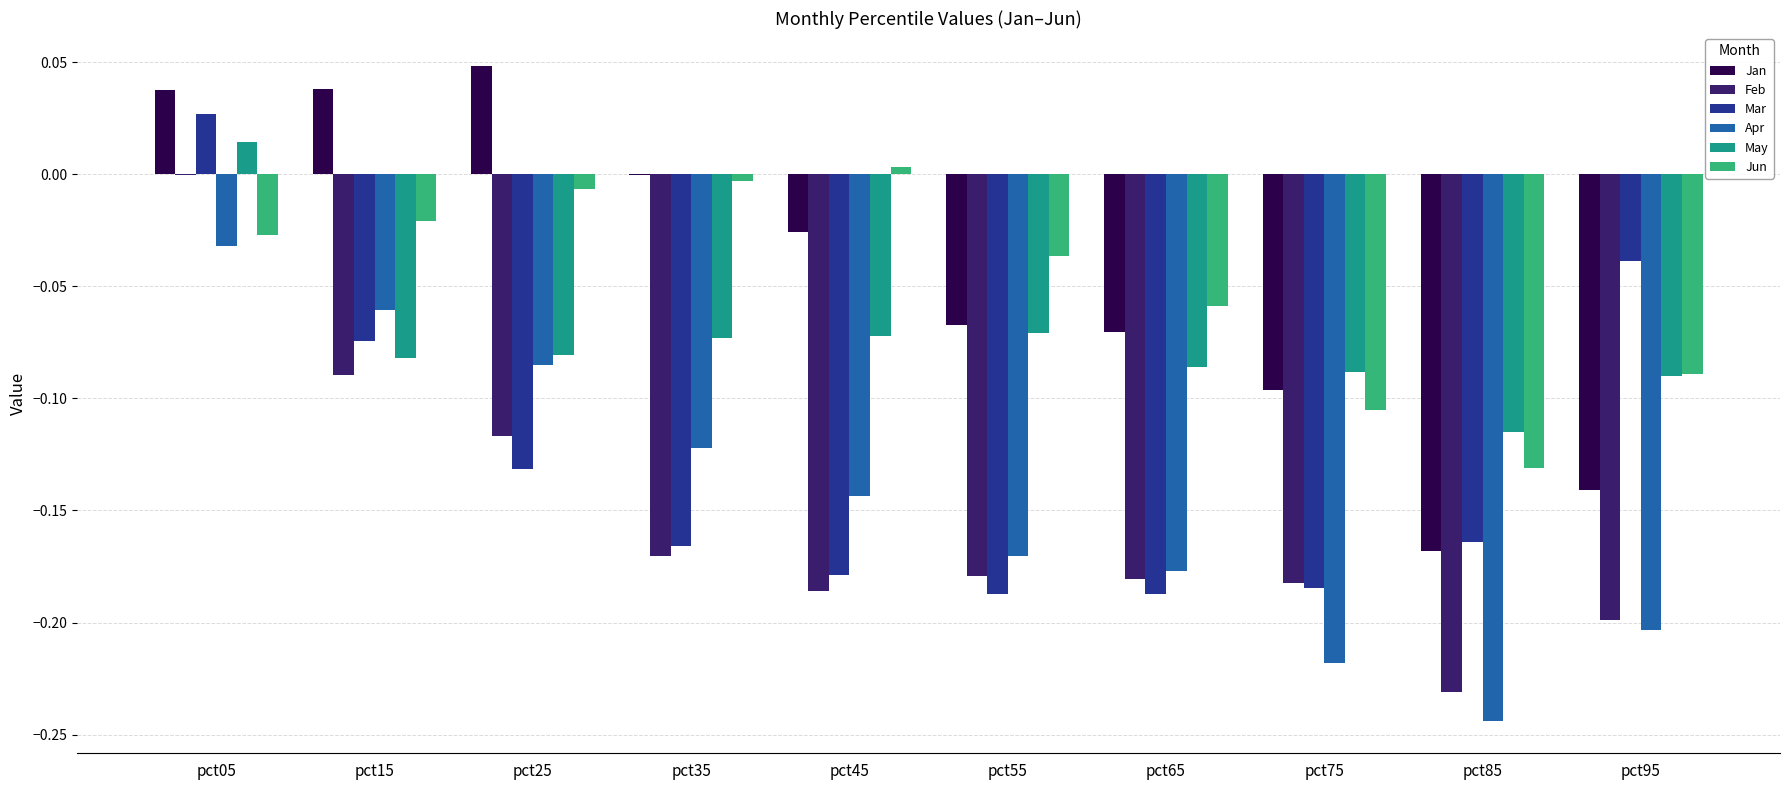

Count the number of data series in this chart.

6